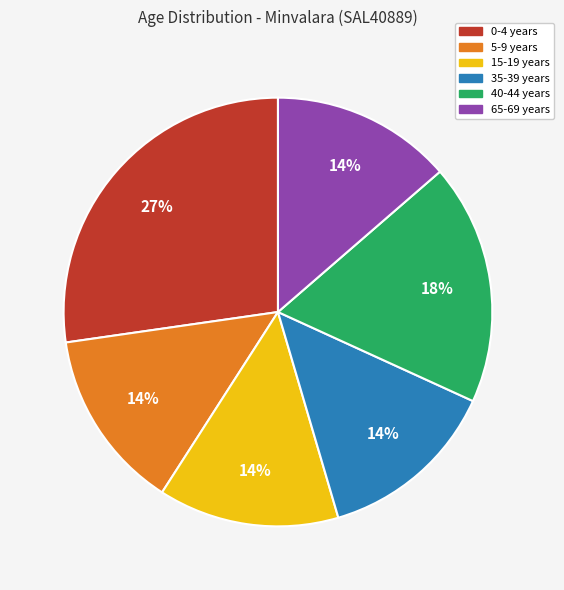

How many segments does this pie chart have?

6